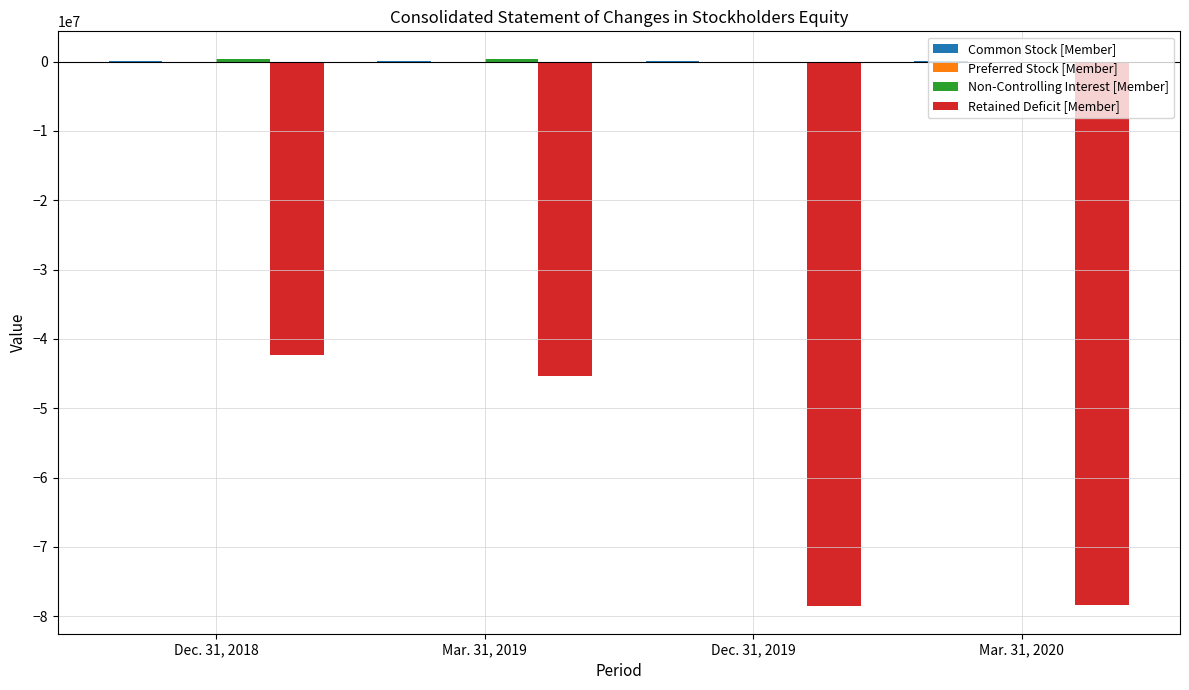

At which label is Retained Deficit [Member] closest to -60450737?

Mar. 31, 2019